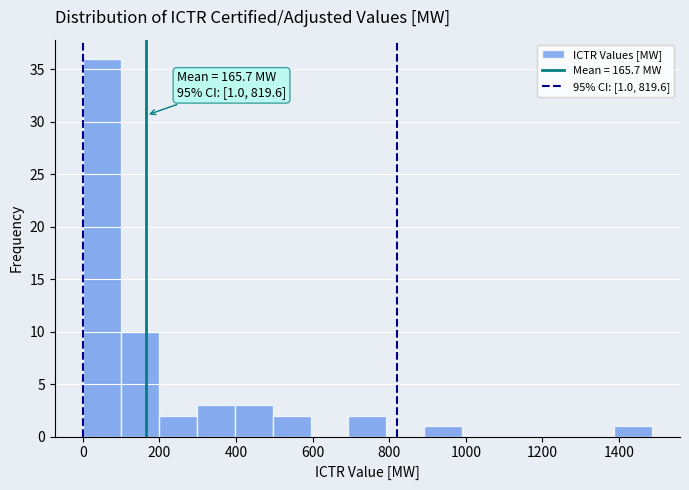

Which range on the x-axis has the tallest bar?

0 to 100